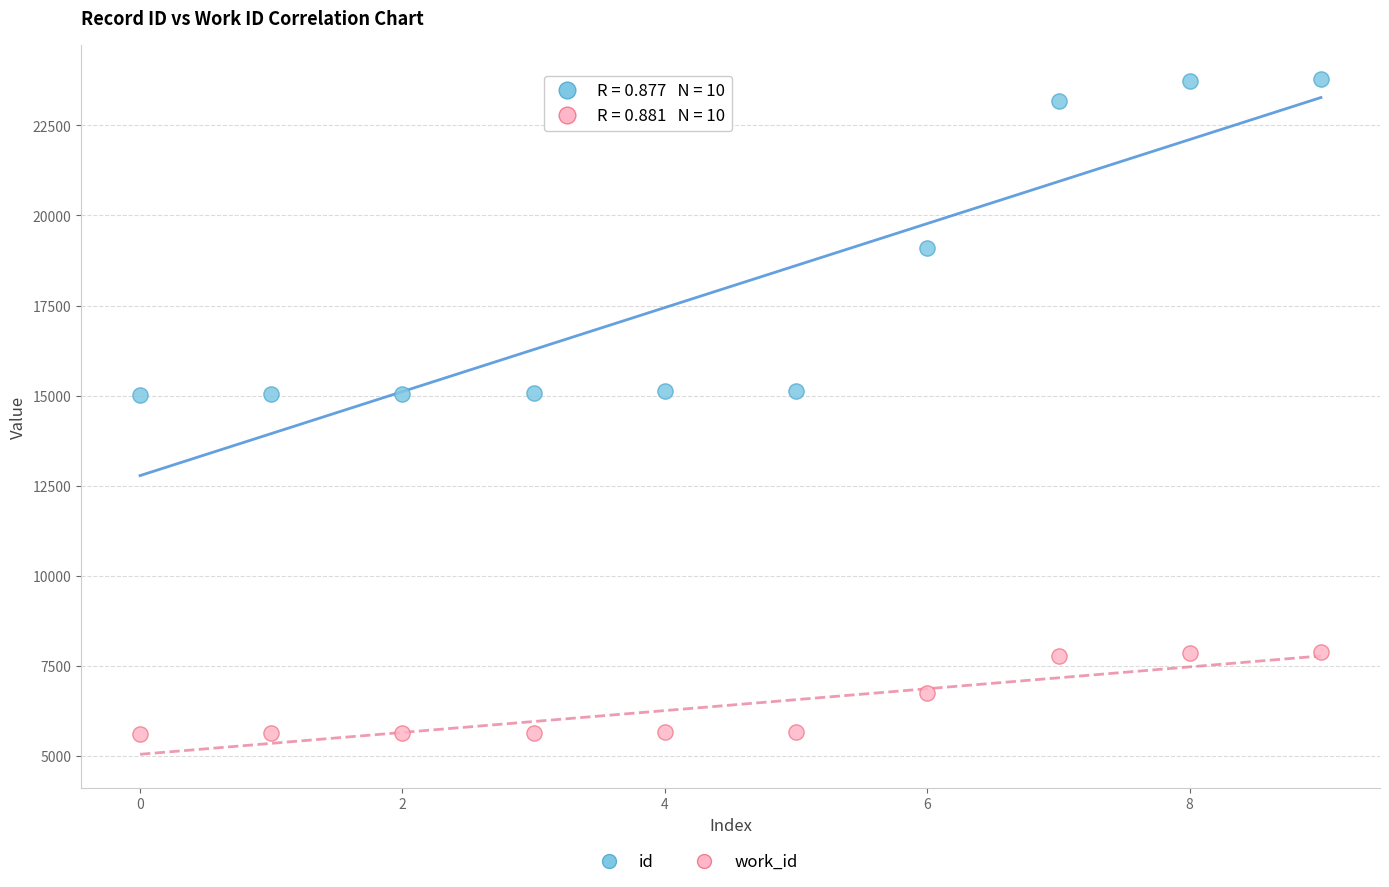

Across all data points, what is the range of Y values (max minus min)?

18176